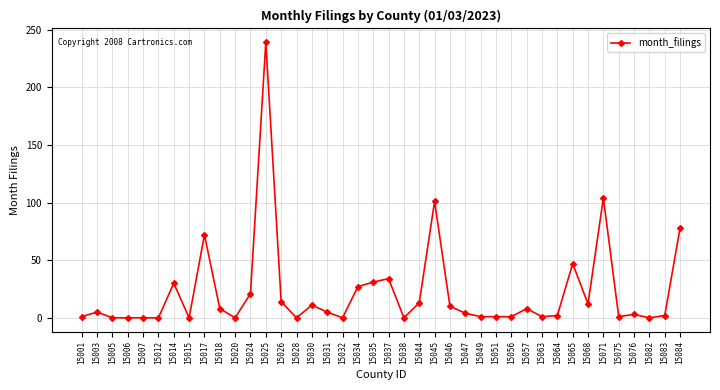

Read the value at 15046.

10